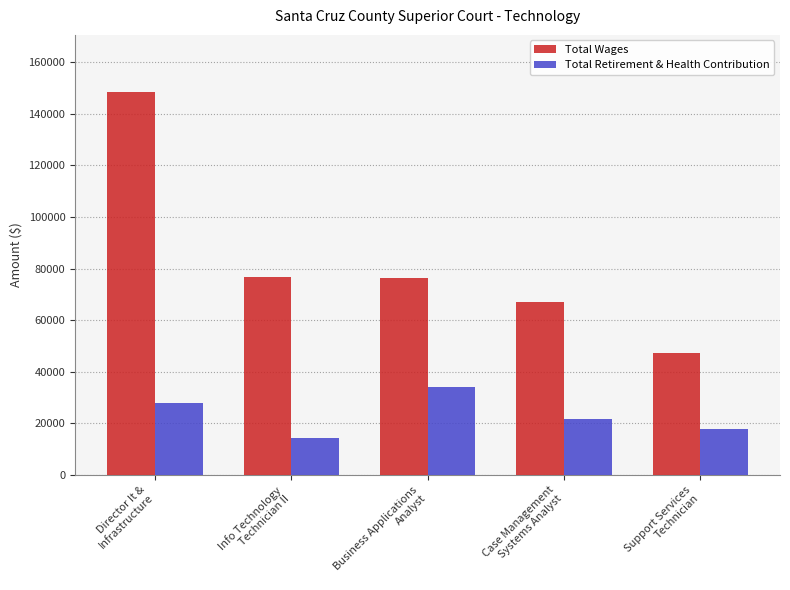

What position from the right is Business Applications
Analyst?

3